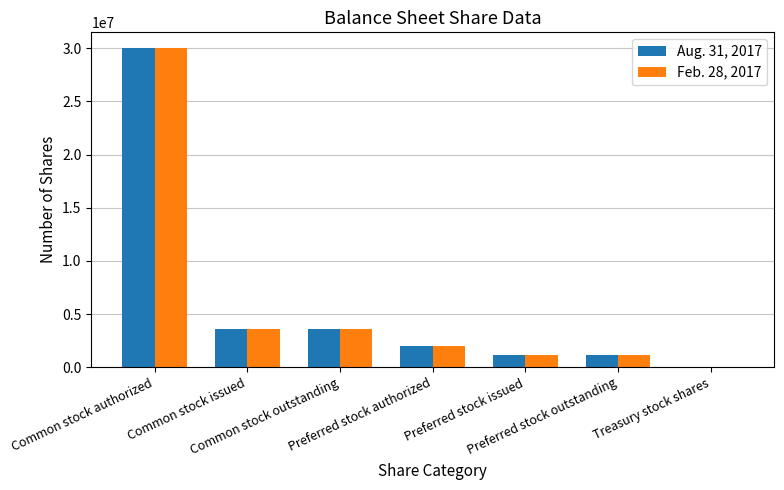

What are all the series names shown in the legend?

Aug. 31, 2017, Feb. 28, 2017